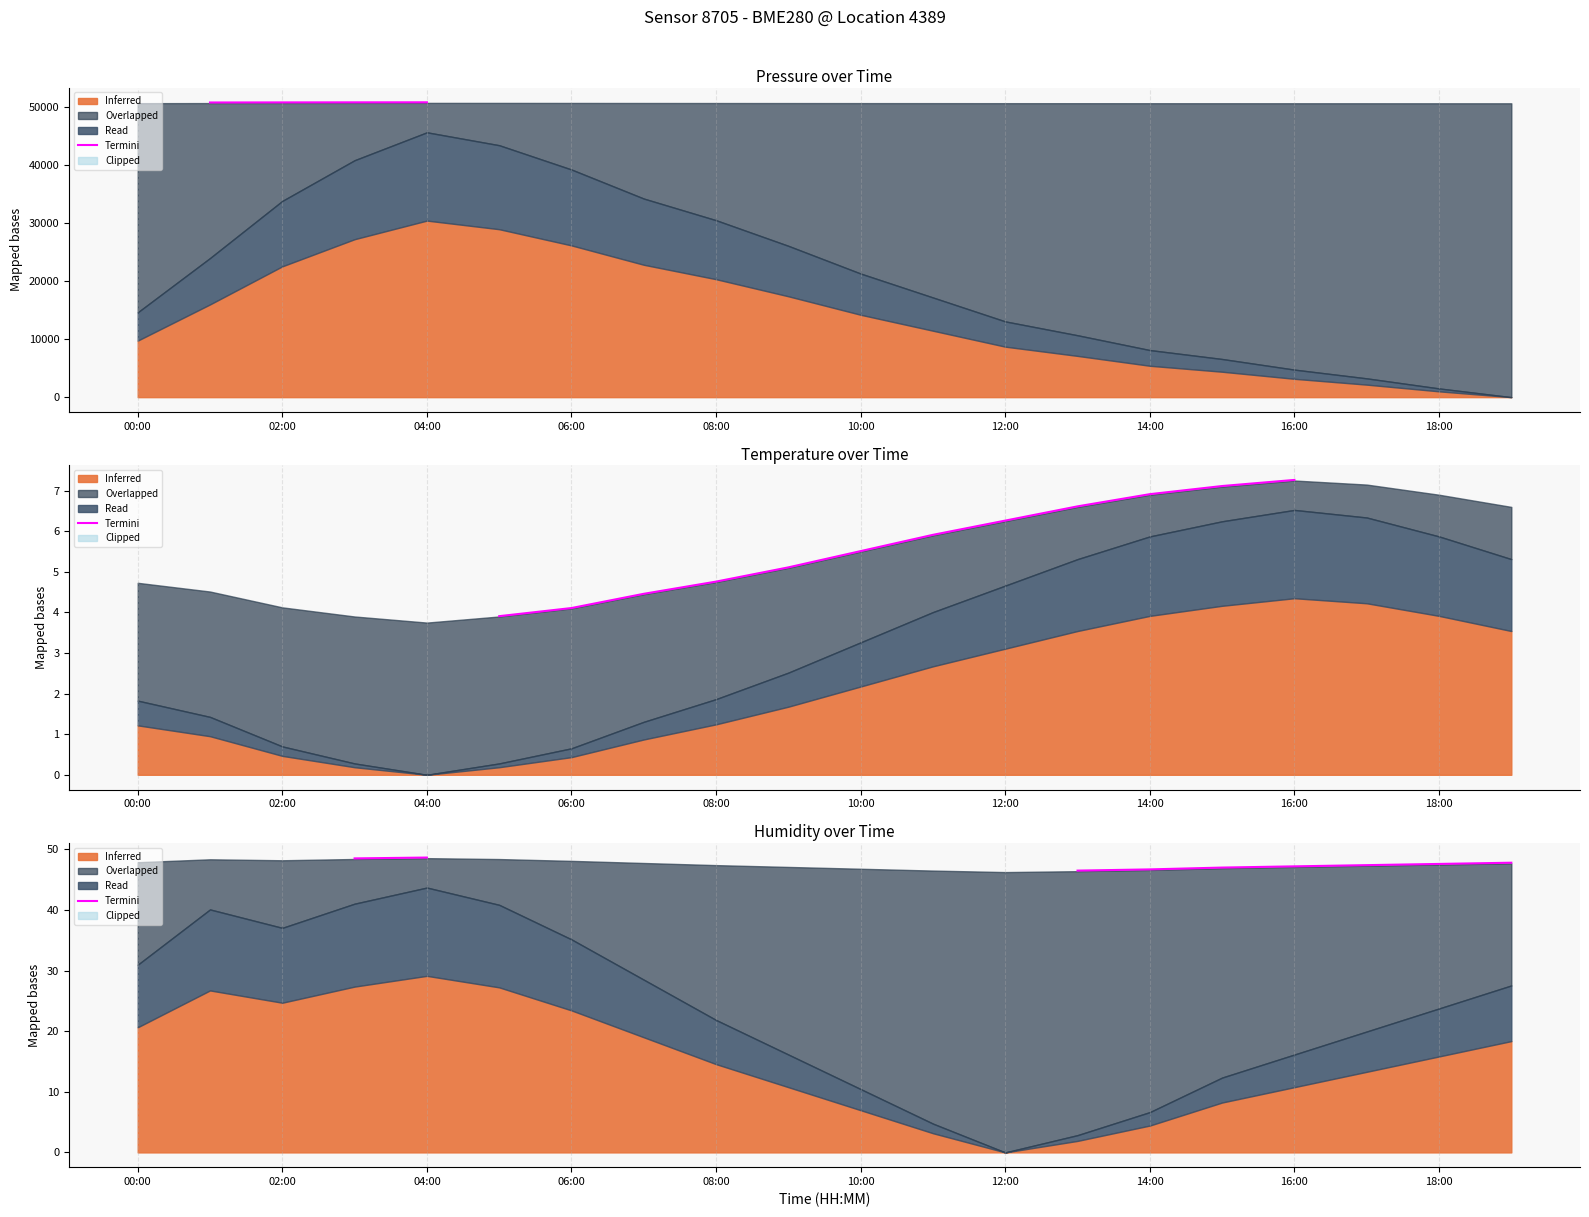

What is the label of the 14th point from the left?

13